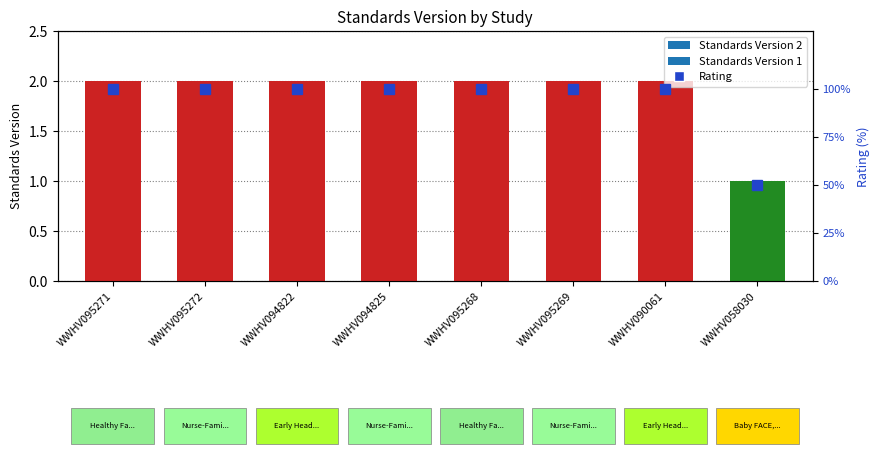

At which label is the value closest to 75?

WWHV095271